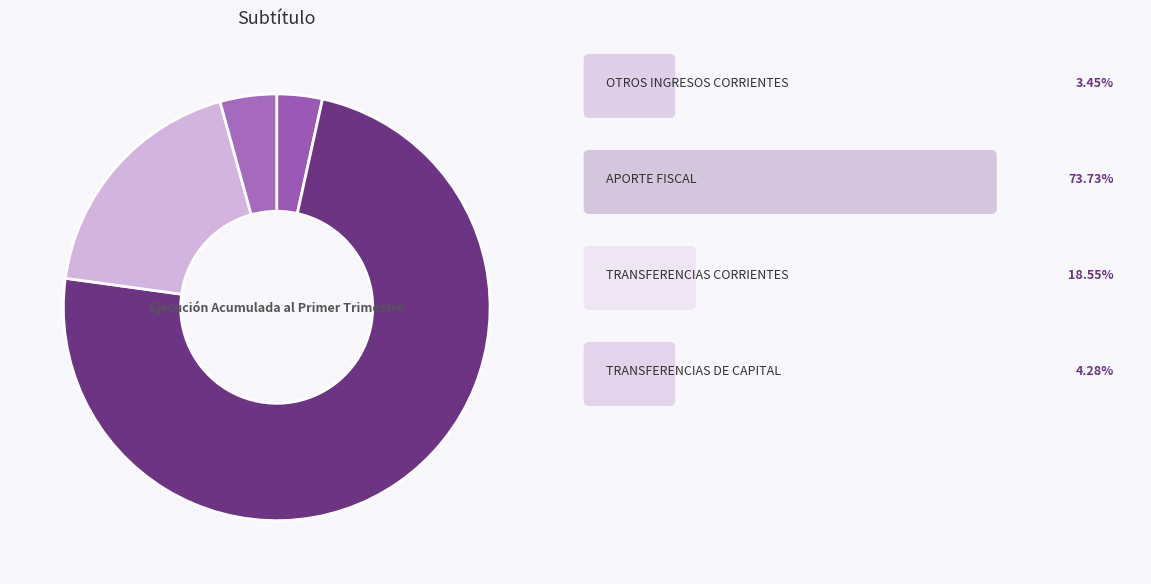

How many segments does this pie chart have?

4